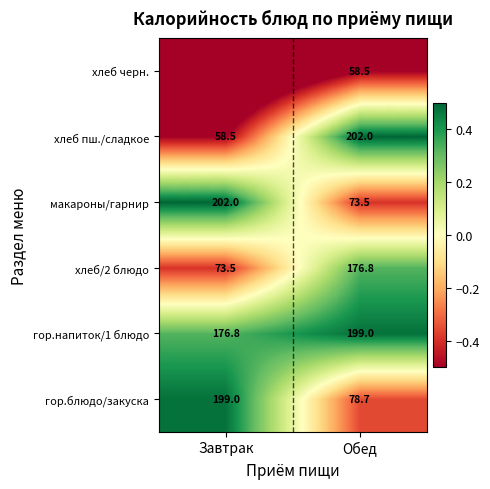

Is the value of макароны/гарнир at Обед greater than the value of гор.блюдо/закуска at Обед?

No